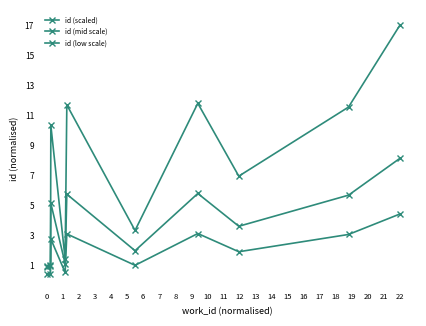

List the series in order of their peak value, lowest first.

id (low scale), id (mid scale), id (scaled)